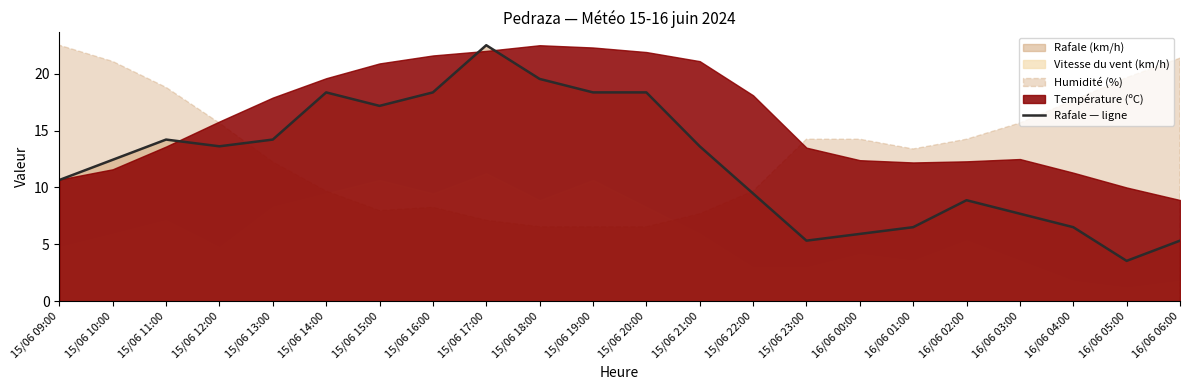

Is it true that the value at 15/06 10:00 is 19.6?

False